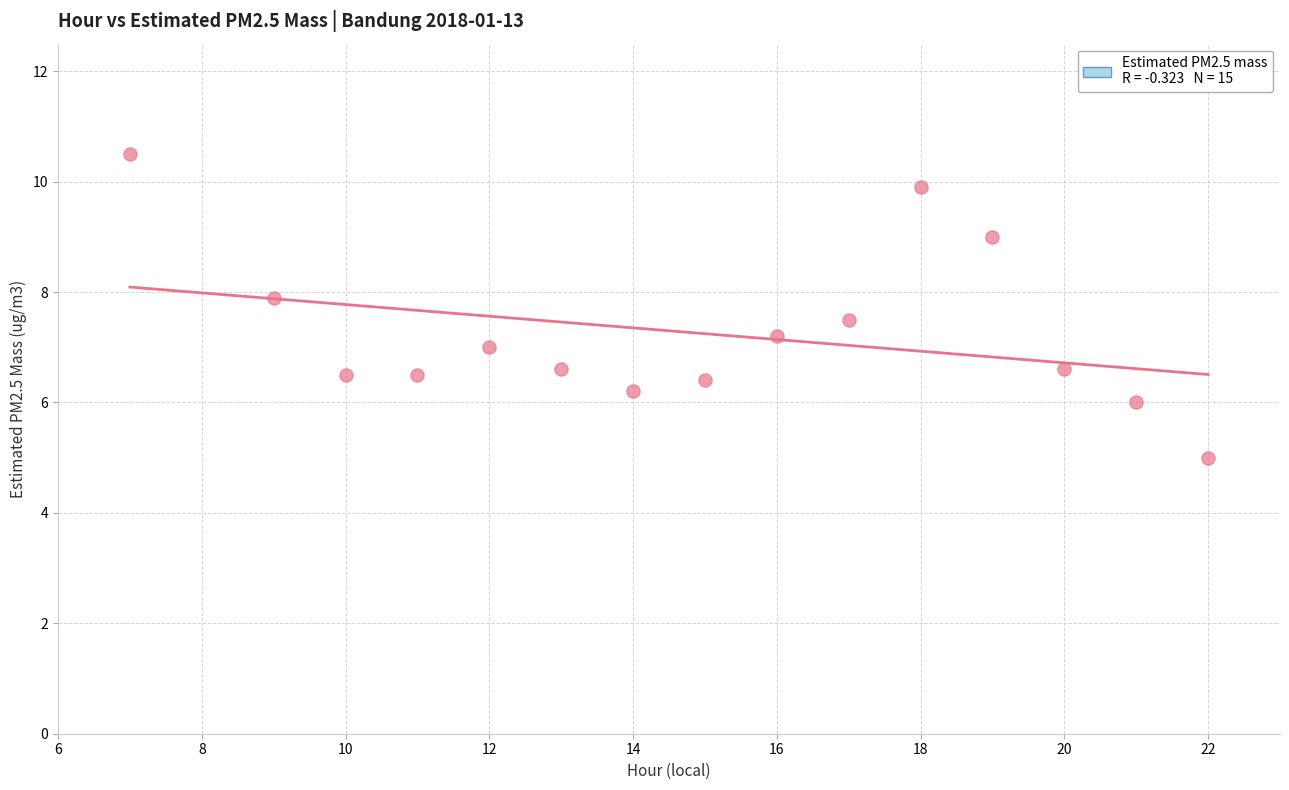

What is the range of X values (max minus min)?

15.0